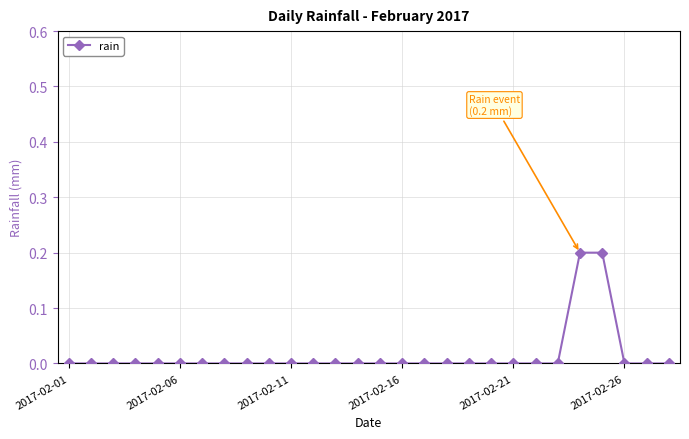

How many lines are shown in the chart?

1